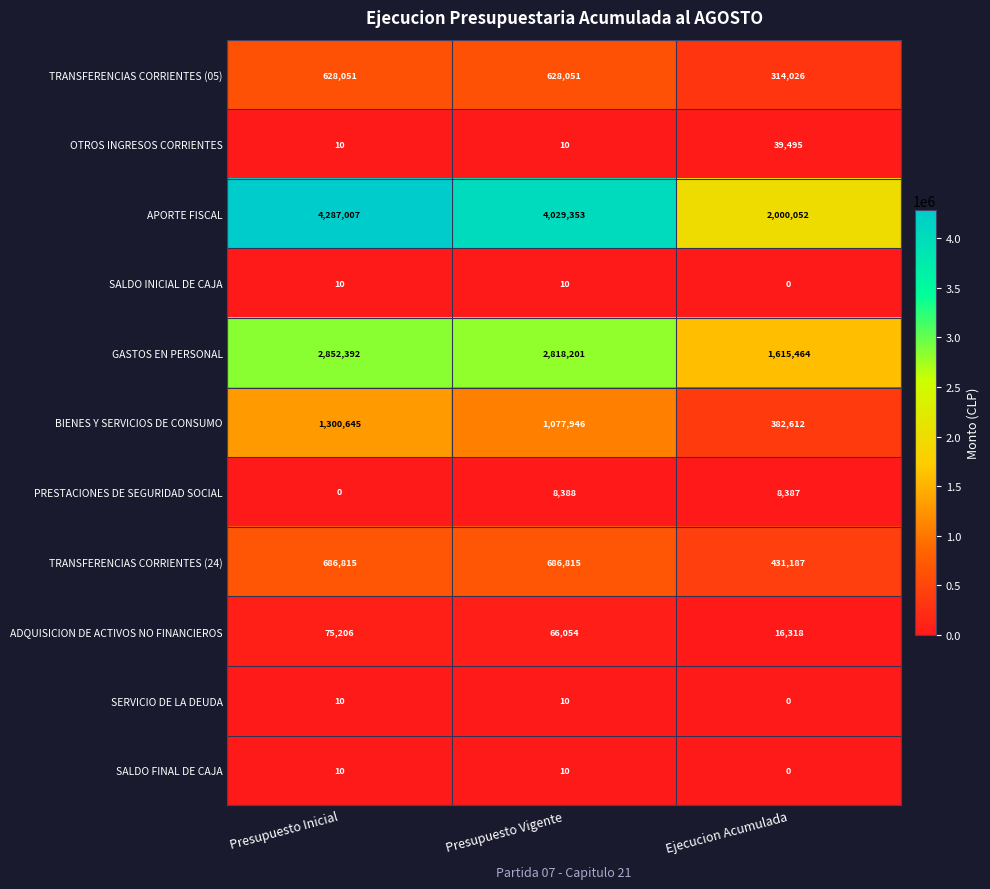

What is the total value across all series at Presupuesto Vigente?

9314848